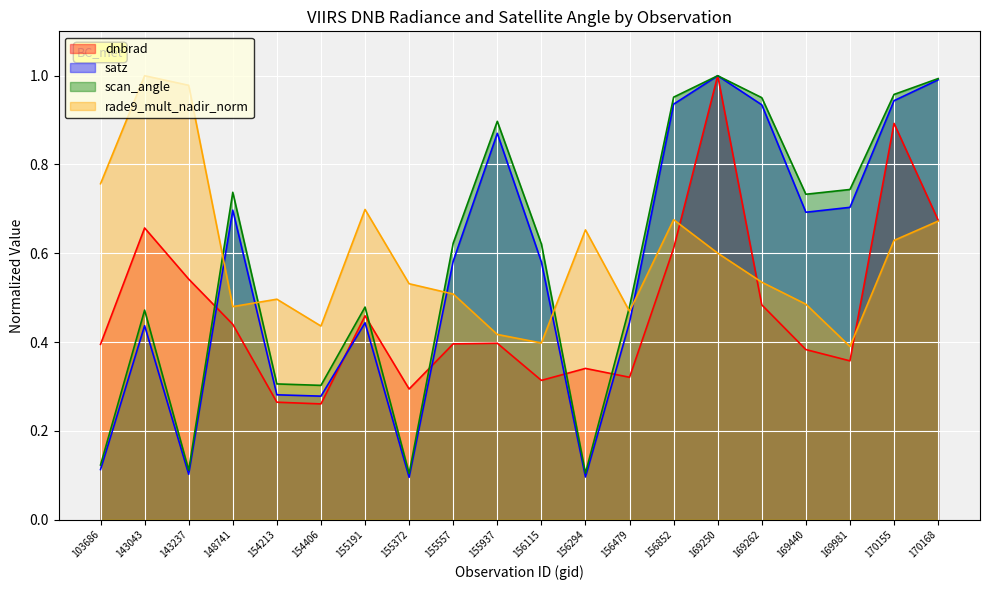

What is the value of the rade9_mult_nadir_norm point at the 11th from the left?

0.4